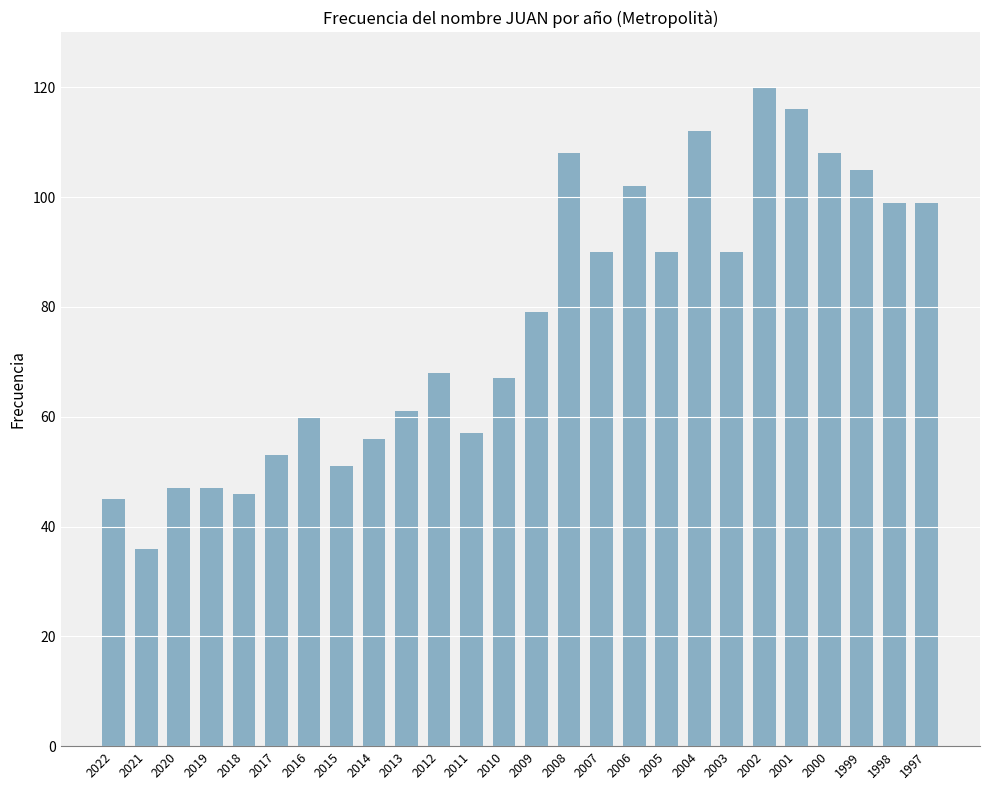

What is the value of the 7th bar from the left?

60